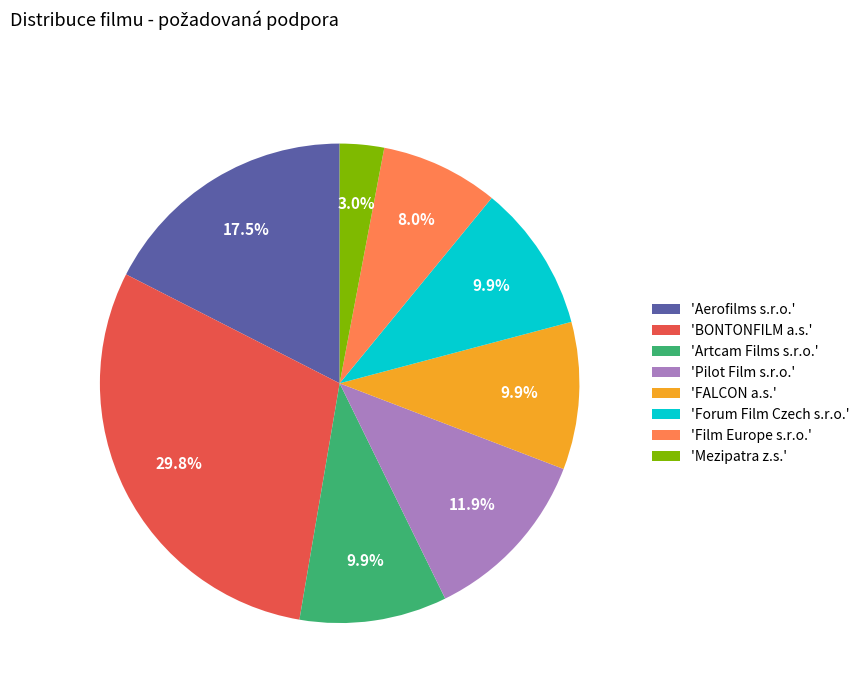

Is there a majority slice in this chart?

No